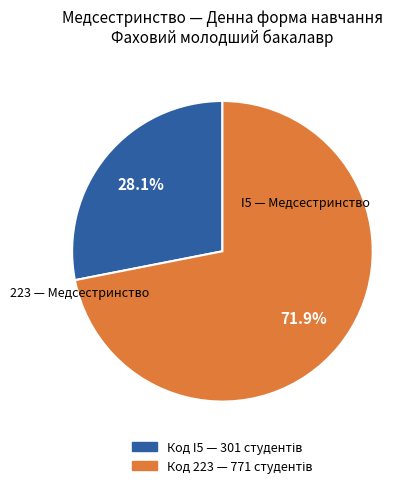

Is it true that 223 is 72% of the pie?

True